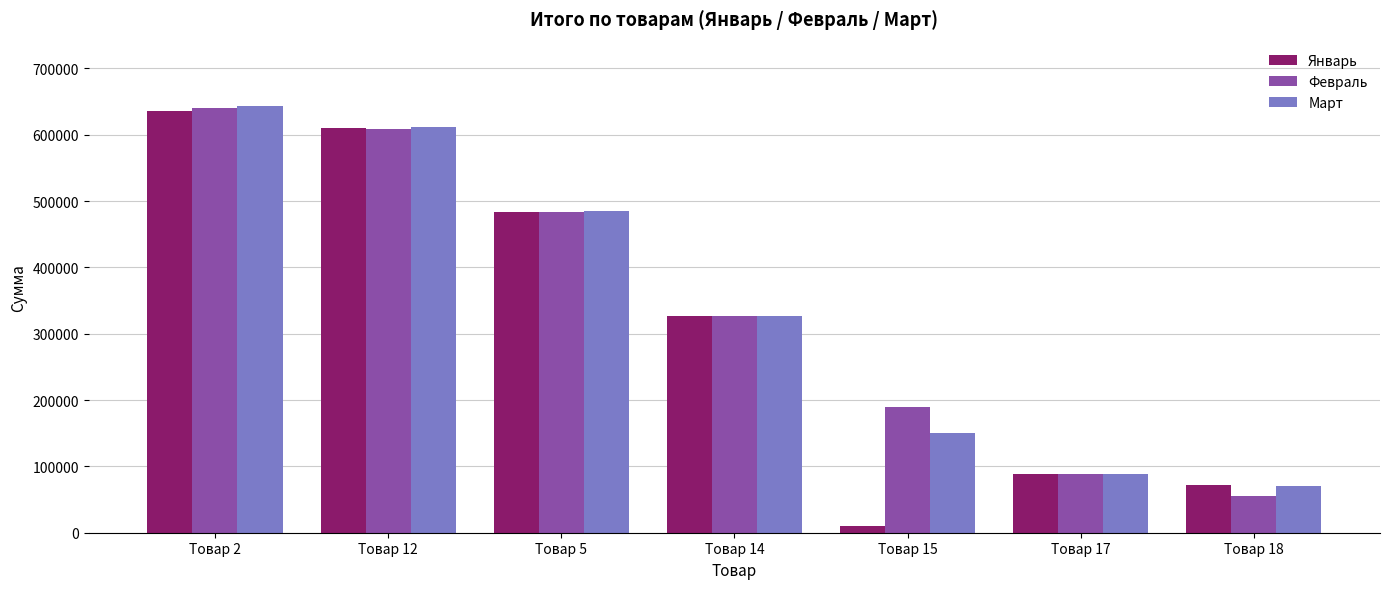

List the labels in order of Январь value, smallest first.

Товар 15, Товар 18, Товар 17, Товар 14, Товар 5, Товар 12, Товар 2